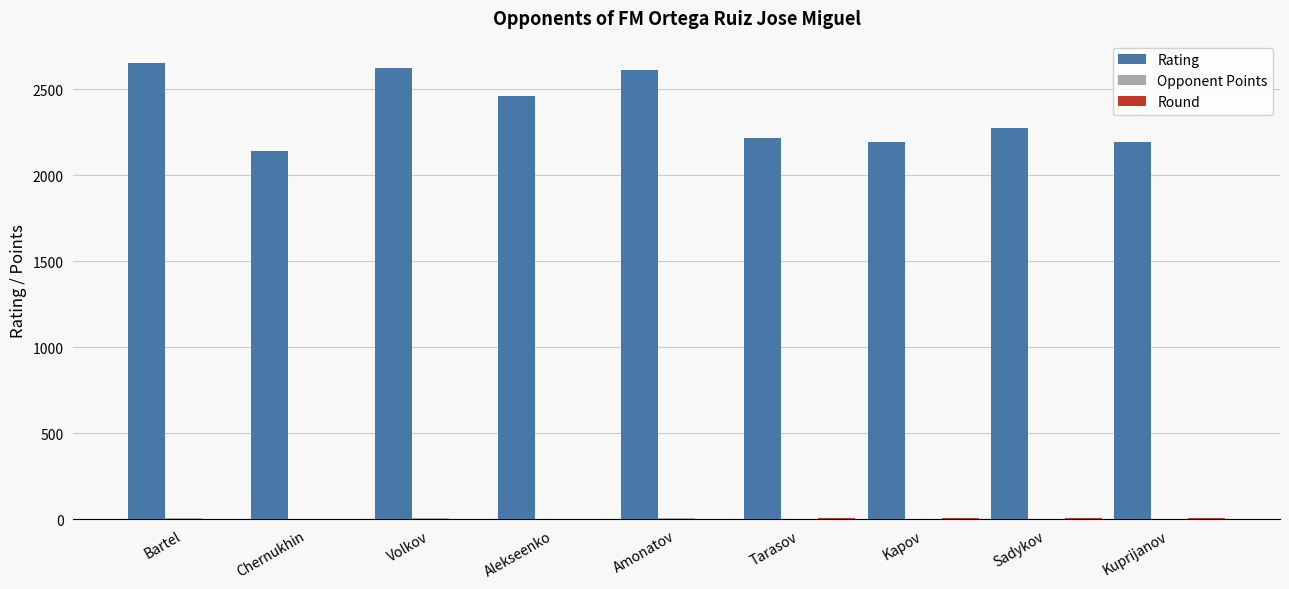

Which series has the largest total across all categories?

Rating